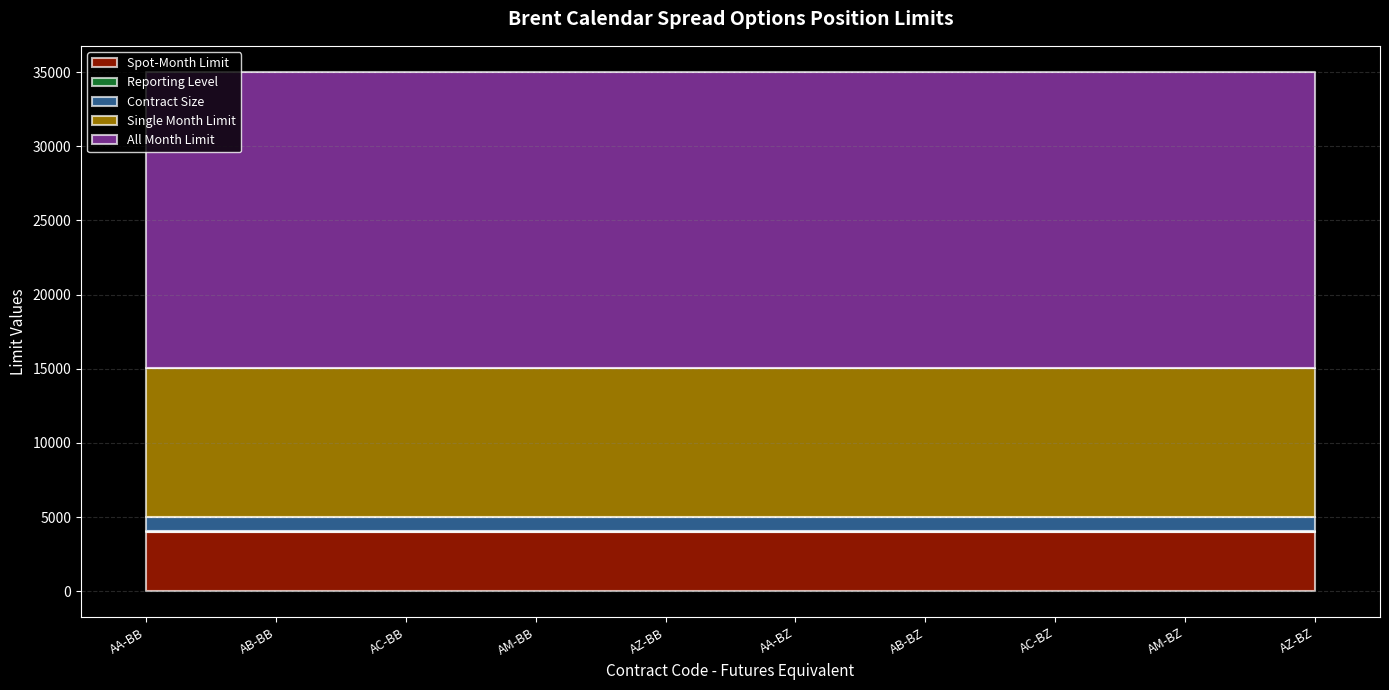

Which label corresponds to the largest value in the chart?

AA-BB